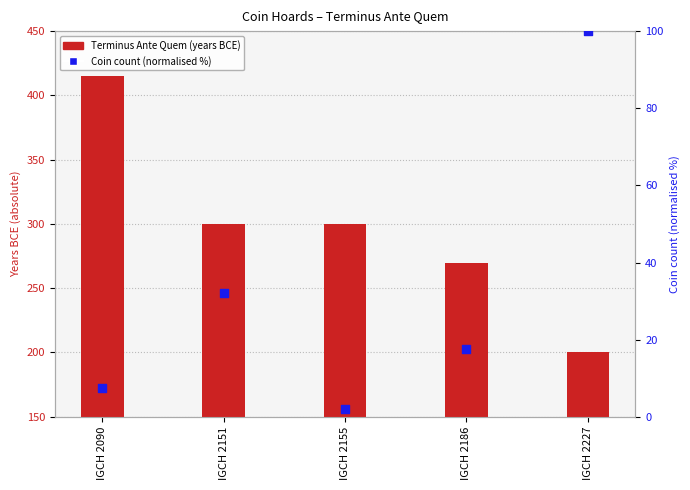

At which category is the sum across all series the highest?

IGCH 2090